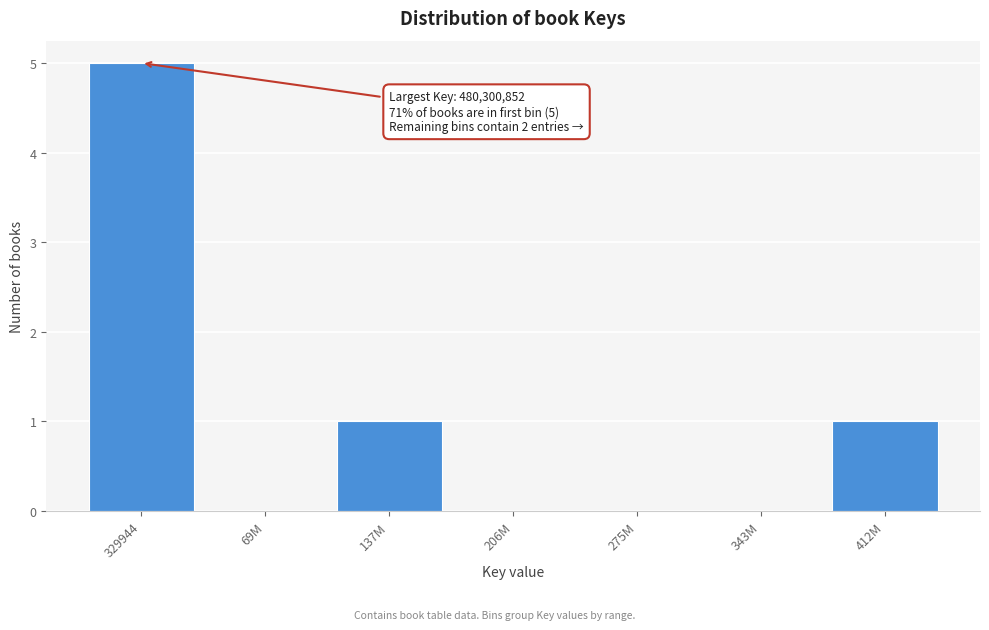

Reading left to right, what are all the values shown in this chart?

329944=5	69M=0	137M=1	206M=0	275M=0	343M=0	412M=1